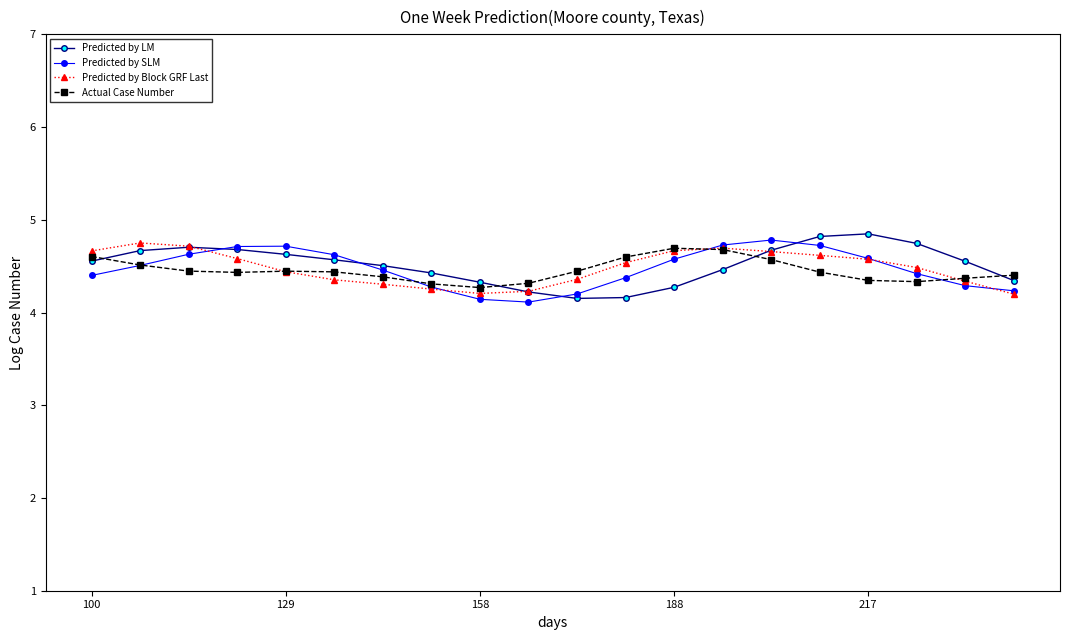

Does the chart have visible grid lines?

No